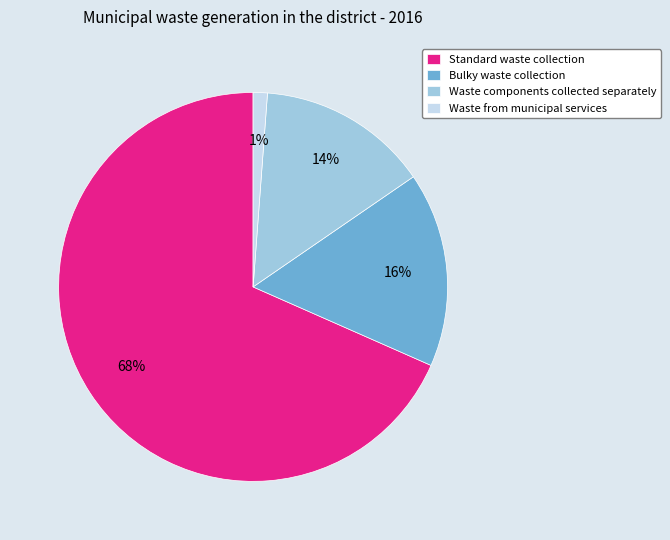

To the nearest percent, what is the combined percentage of Bulky waste collection and Standard waste collection?

85%